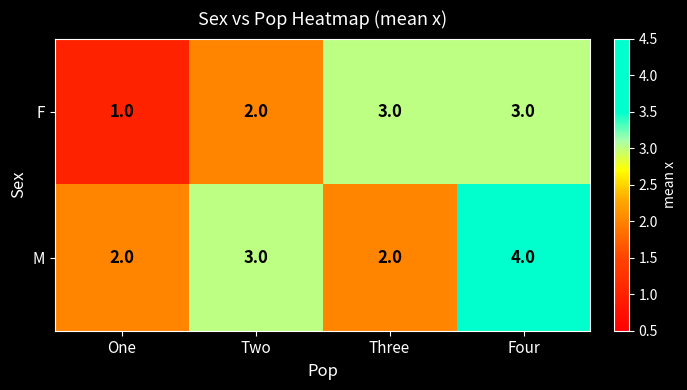

The value of M at Two is 1. True or false?

False